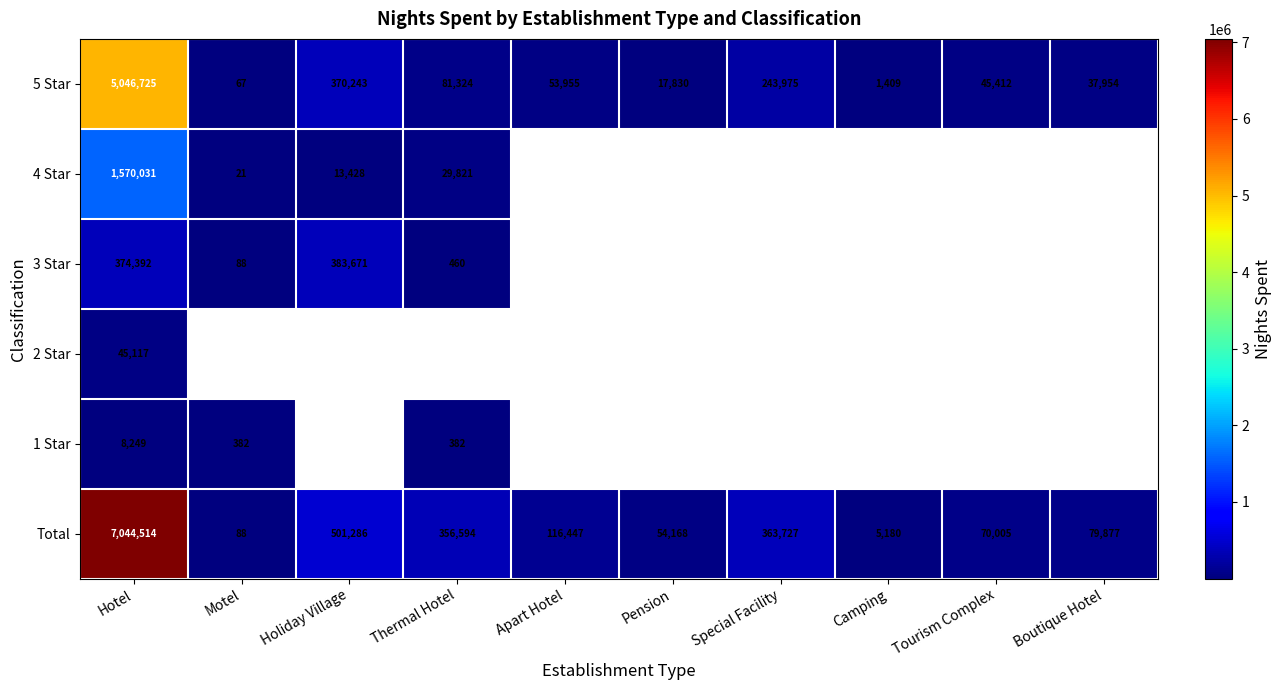

What is the difference between the second highest and minimum values in the 5 Star series?

370176